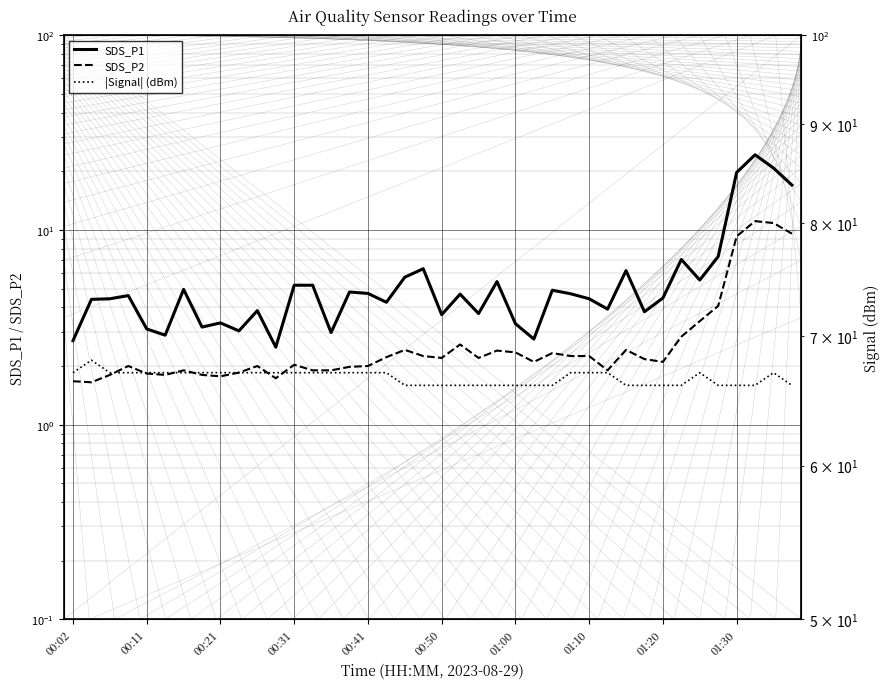

True or false: SDS_P1 and SDS_P2 intersect in this chart.

False